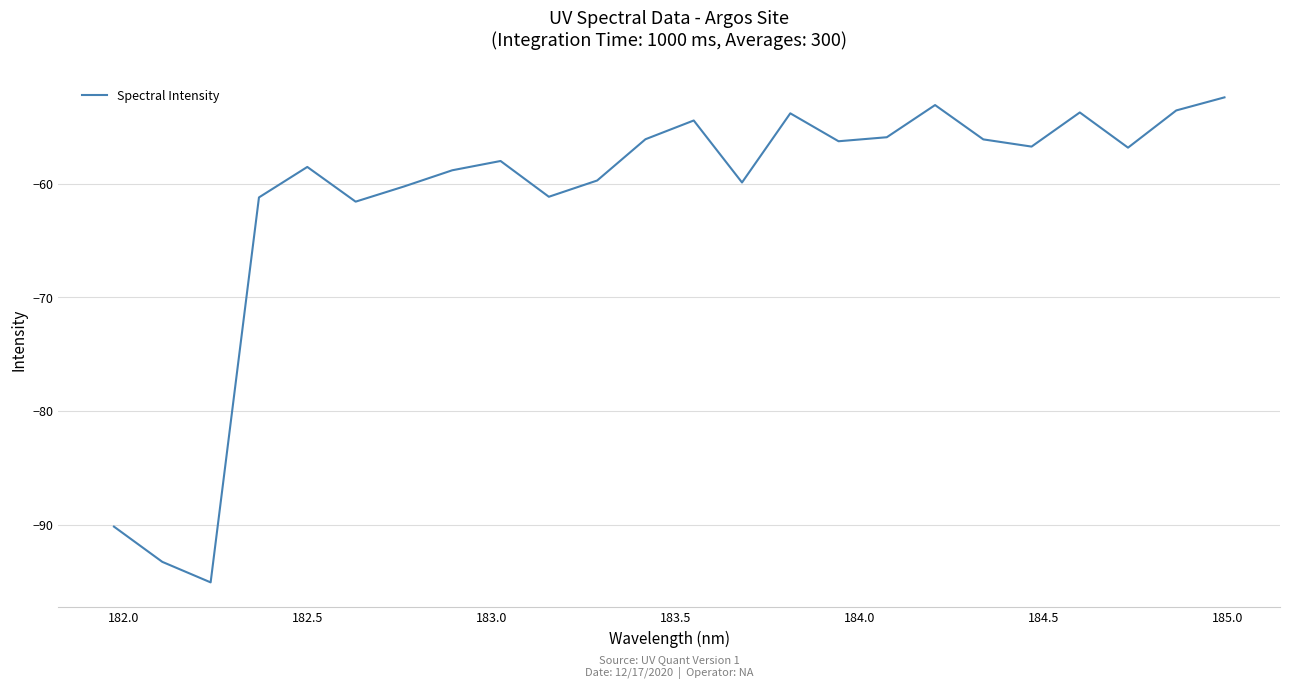

What is the greatest value displayed?

-52.4